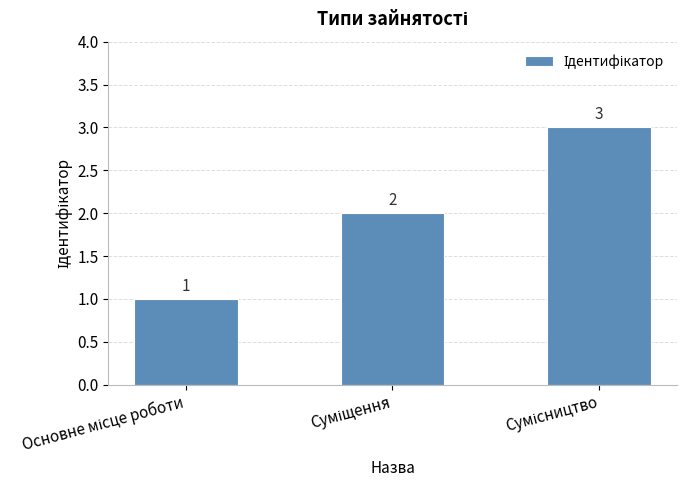

What is the sum of all values?

6